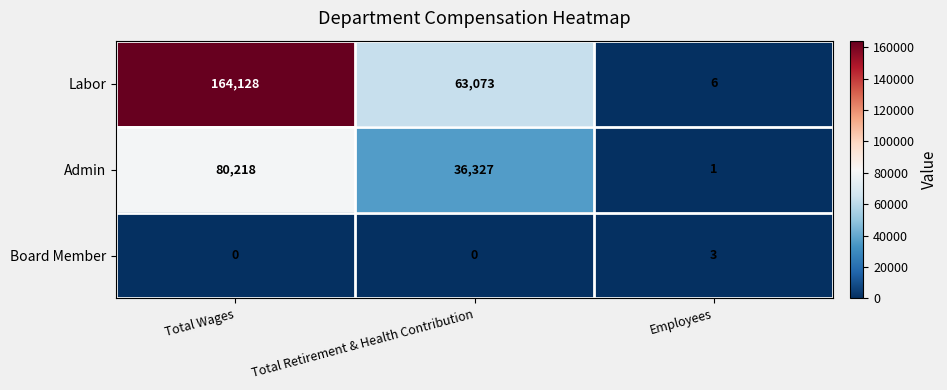

What is the spread (max minus min) of values at Total Wages?

164128